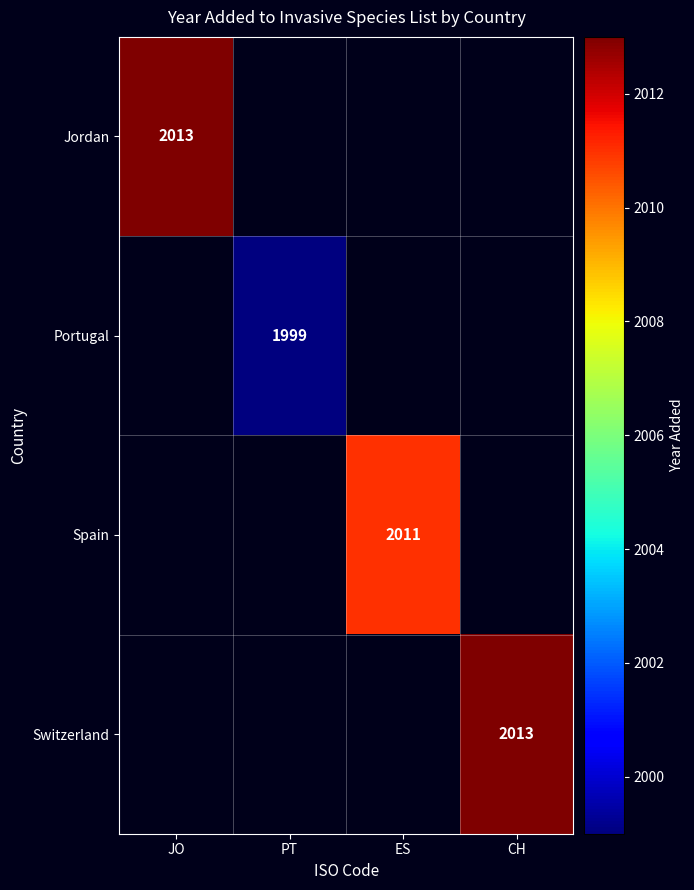

The Portugal series shows 3299 at PT. True or false?

False